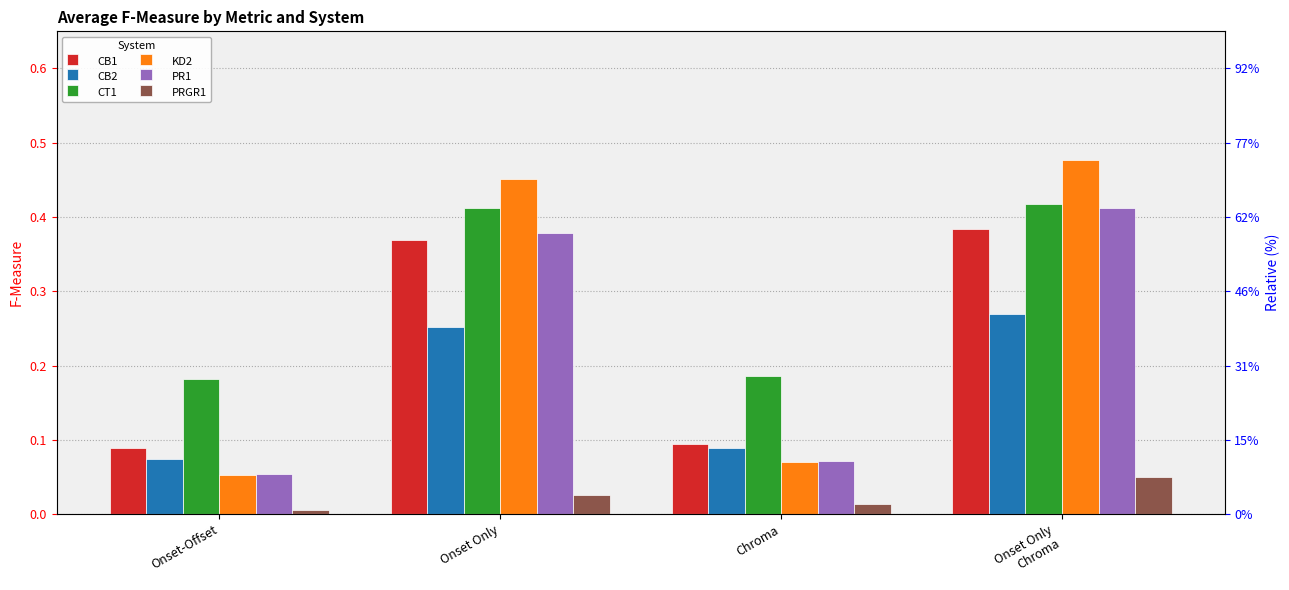

At Chroma, list the series in order from largest to smallest.

CT1, CB1, CB2, PR1, KD2, PRGR1